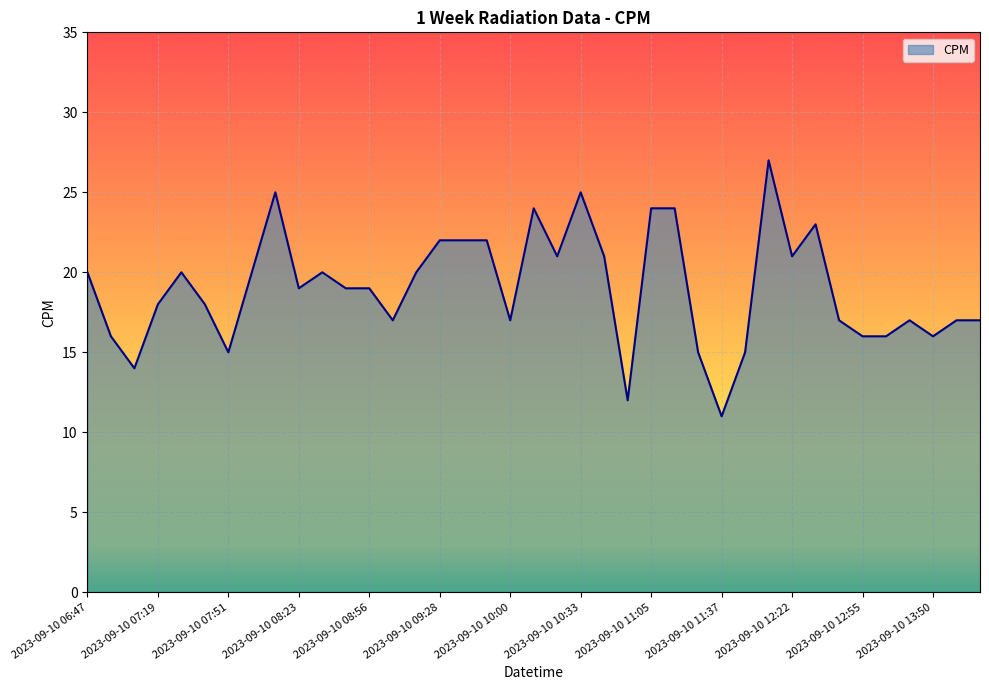

What is the maximum value shown in the chart?

27